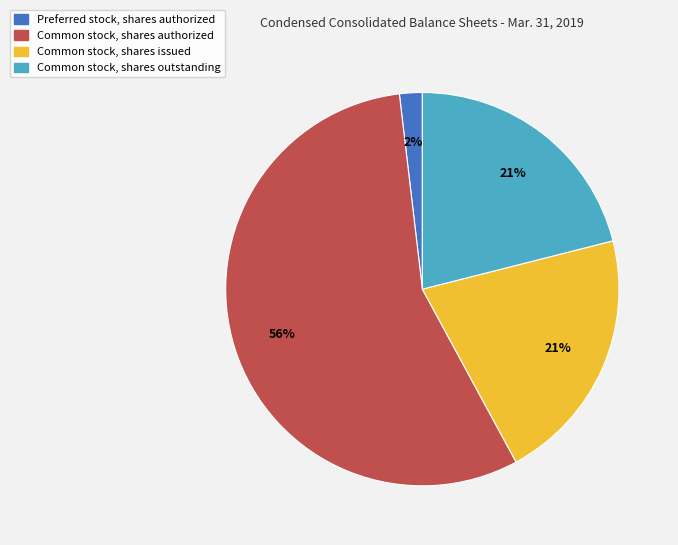

The Common stock, shares issued slice represents 21% of the pie. True or false?

True